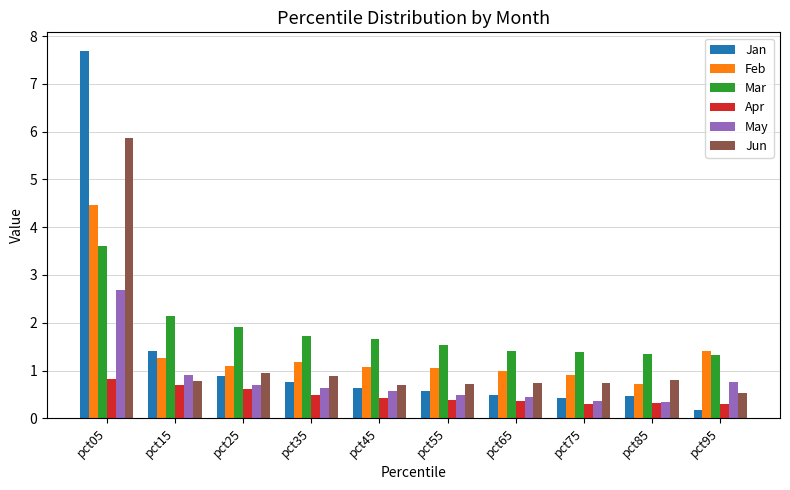

What are all the series names shown in the legend?

Jan, Feb, Mar, Apr, May, Jun